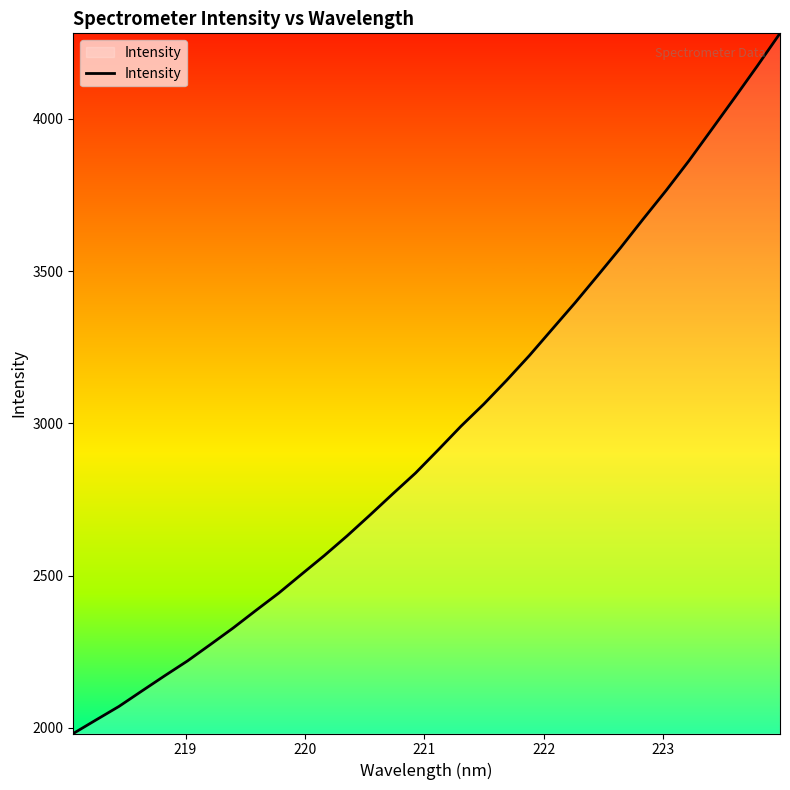

What is the smallest value displayed?

1981.7